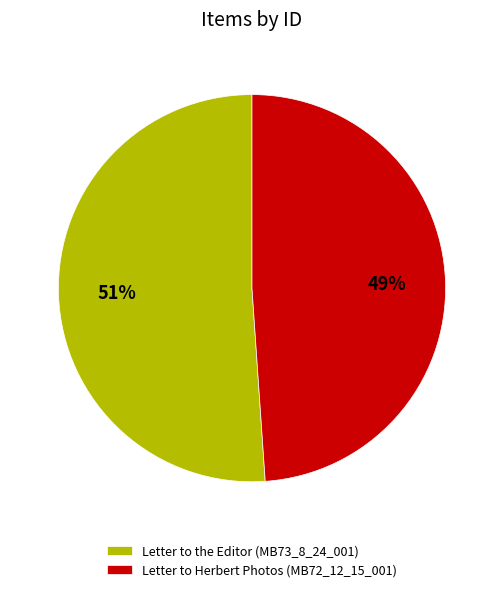

How many segments does this pie chart have?

2